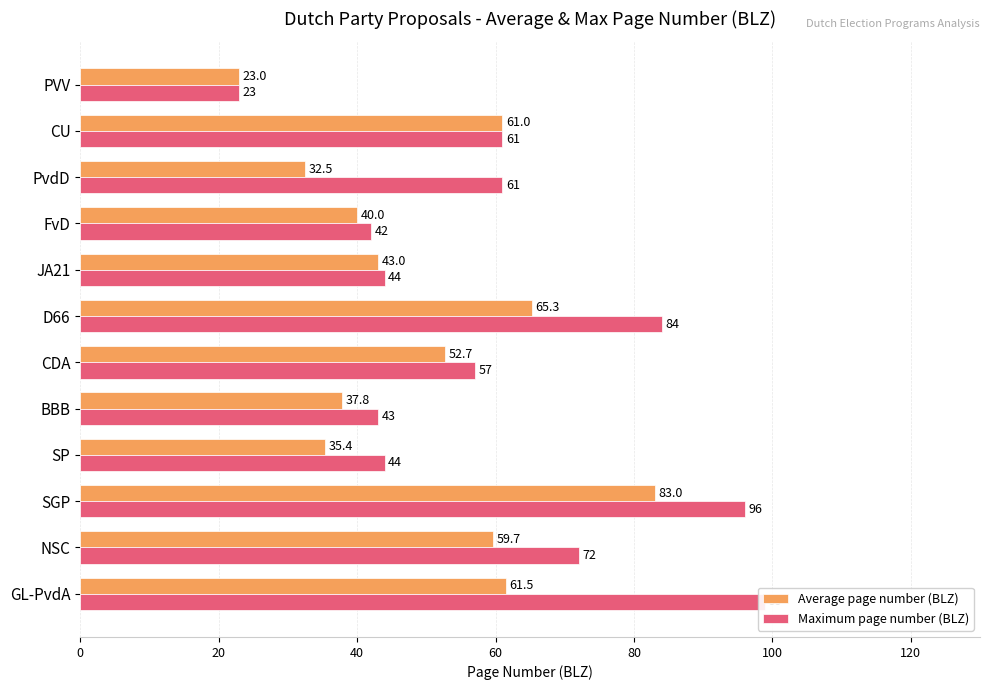

How many distinct data groups are displayed?

2